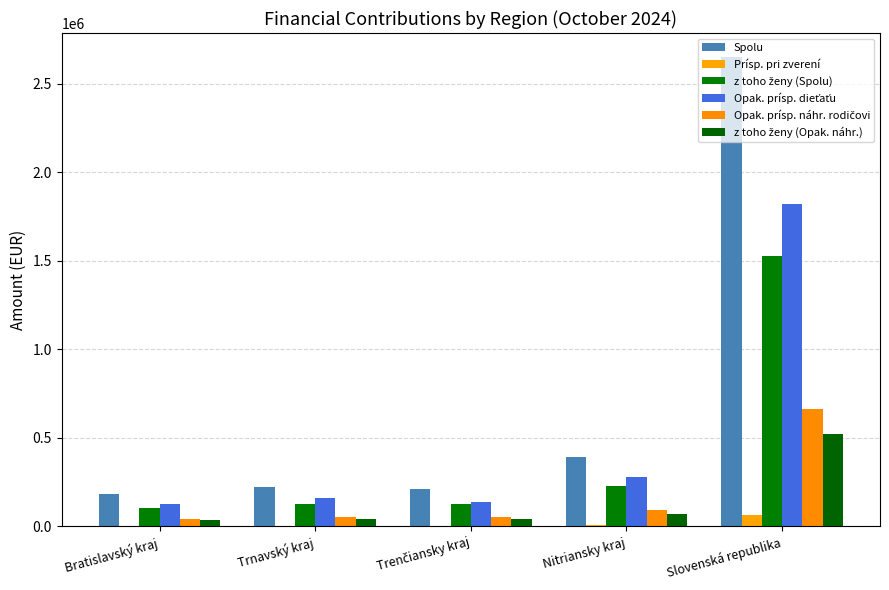

Reading right to left, extract all data points from this chart.

Spolu: Slovenská republika=2654602.7	Nitriansky kraj=394770.7	Trenčiansky kraj=208608.1	Trnavský kraj=224930.2	Bratislavský kraj=181244.6
Prísp. pri zverení: Slovenská republika=64729.1	Nitriansky kraj=9958.3	Trenčiansky kraj=4979.2	Trnavský kraj=4149.3	Bratislavský kraj=4149.3
z toho ženy (Spolu): Slovenská republika=1529234.9	Nitriansky kraj=225616.2	Trenčiansky kraj=129094.7	Trnavský kraj=129298.5	Bratislavský kraj=102689.3
Opak. prísp. dieťaťu: Slovenská republika=1823673.0	Nitriansky kraj=277897.6	Trenčiansky kraj=136500.2	Trnavský kraj=160388.6	Bratislavský kraj=126524.9
Opak. prísp. náhr. rodičovi: Slovenská republika=660873.6	Nitriansky kraj=94793.9	Trenčiansky kraj=51240.0	Trnavský kraj=52216.0	Bratislavský kraj=43310.0
z toho ženy (Opak. náhr.): Slovenská republika=519597.6	Nitriansky kraj=70515.9	Trenčiansky kraj=43676.0	Trnavský kraj=42578.0	Bratislavský kraj=34038.0